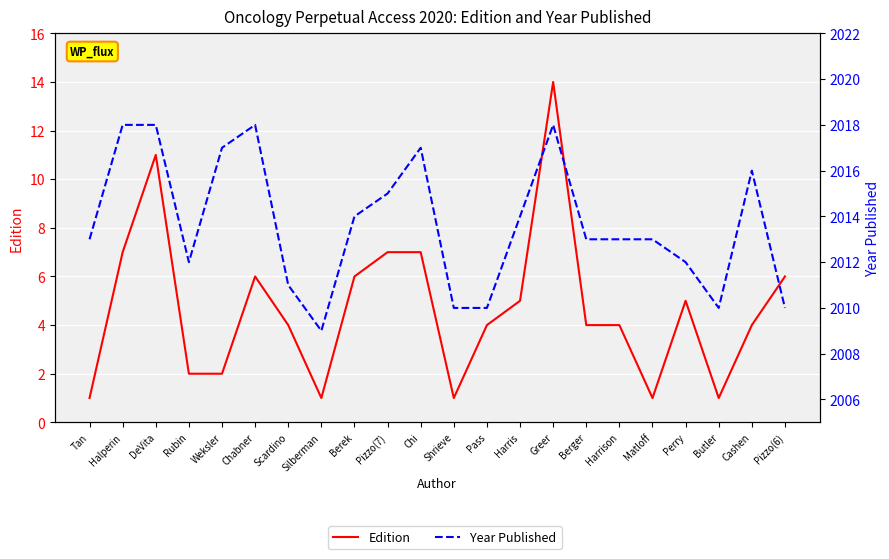

How many interior local peaks does the Year Published series have?

4